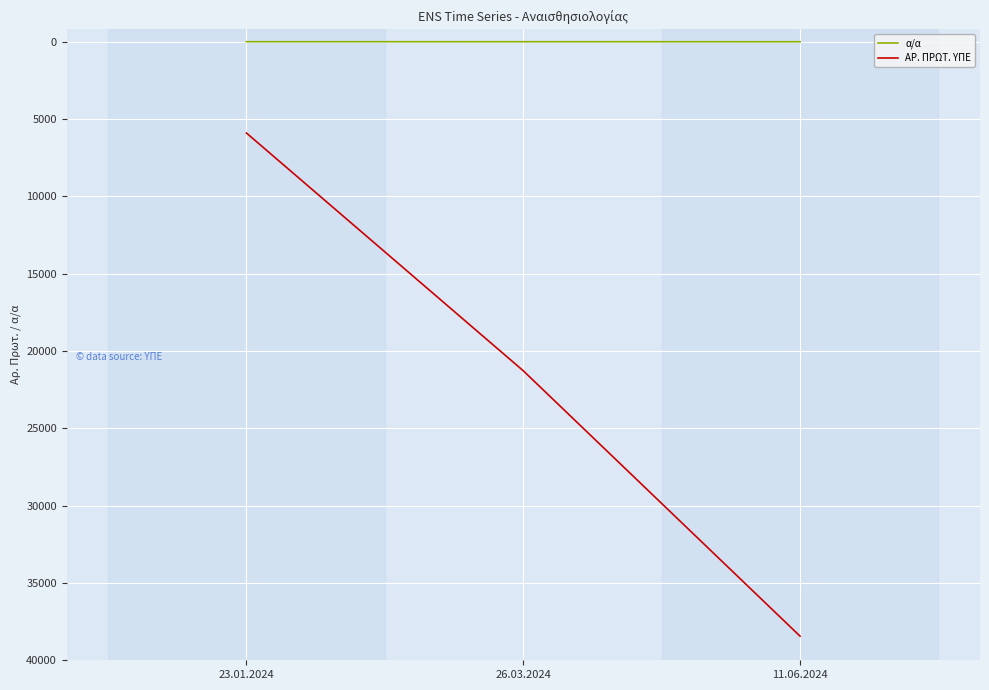

What is the difference between the maximum and minimum values in the α/α series?

2